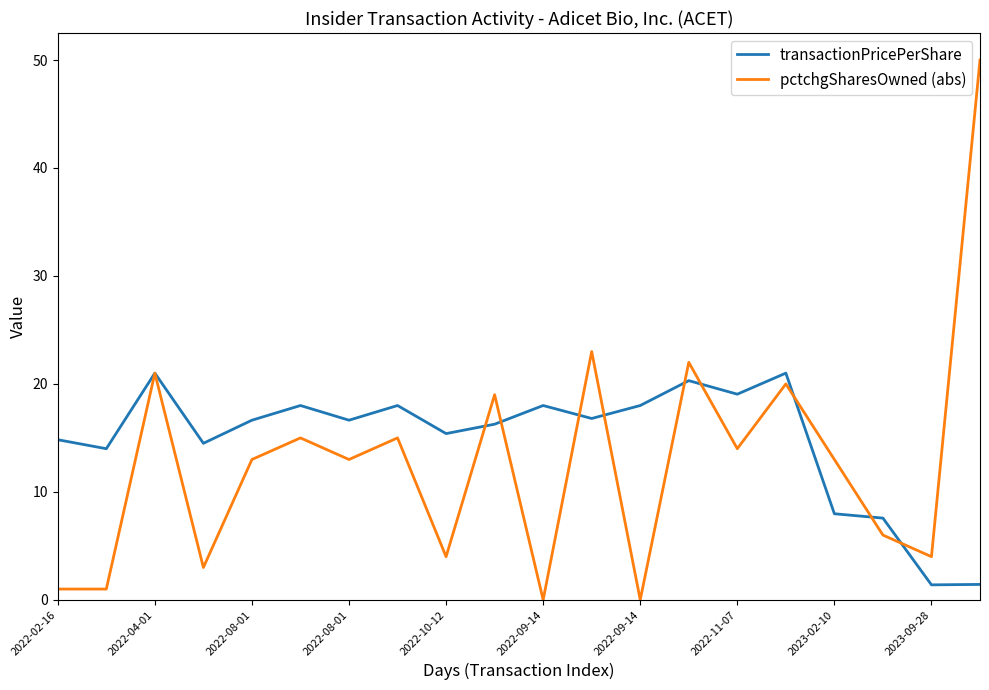

Rank the series by their maximum value, from lowest to highest.

transactionPricePerShare, pctchgSharesOwned (abs)